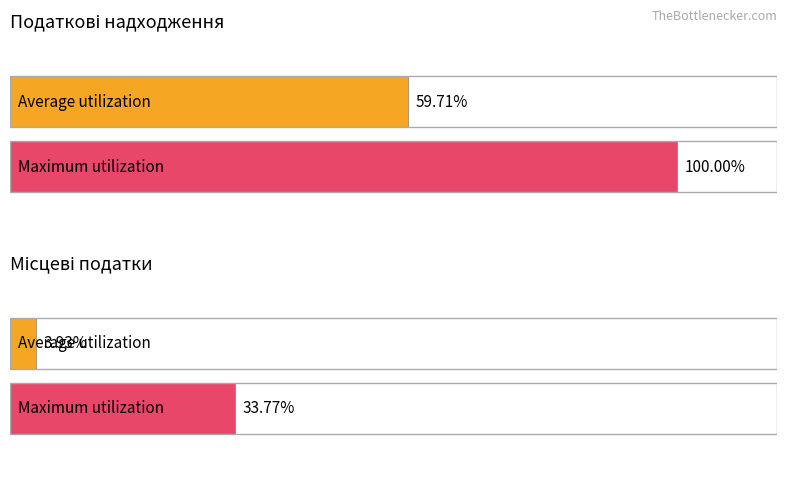

What position from the left is Місцеві податки?

2